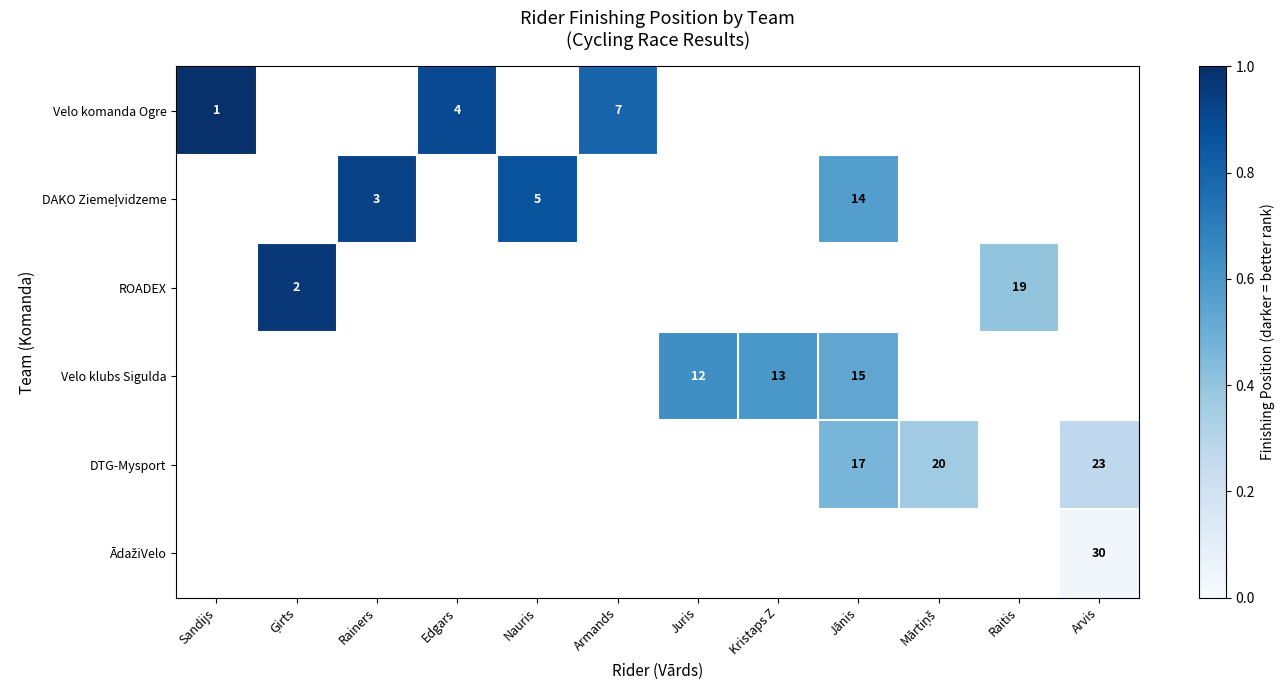

True or false: Velo klubs Sigulda has a value of 13 at Kristaps Z.

True